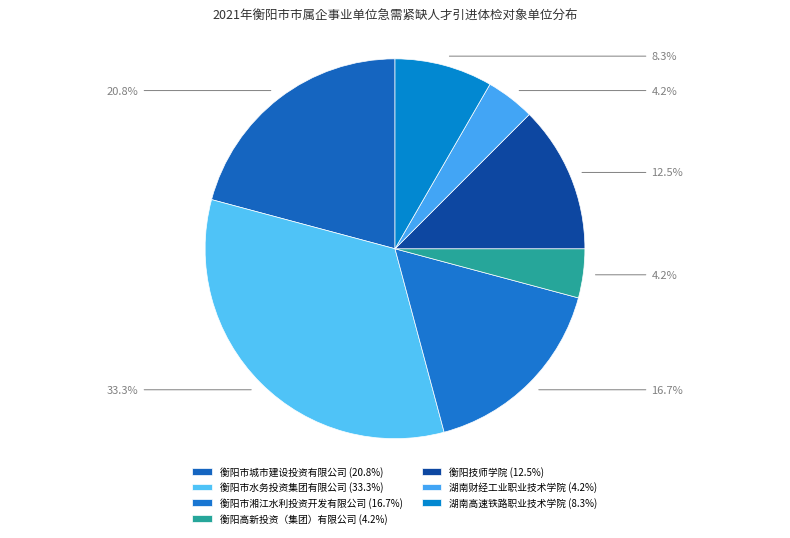

Is it true that 衡阳高新投资（集团）有限公司 is 4% of the pie?

True